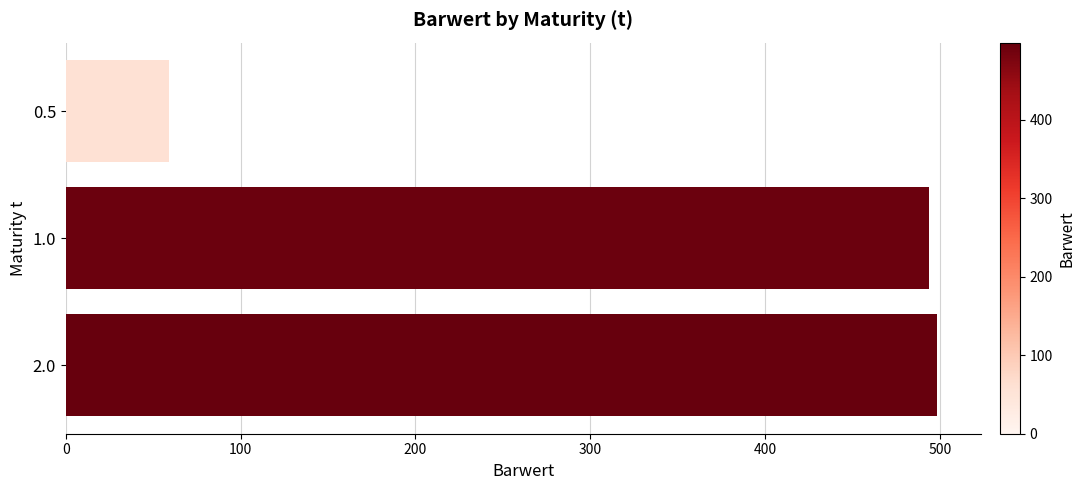

Is it true that the value at 2.0 is 195.0?

False